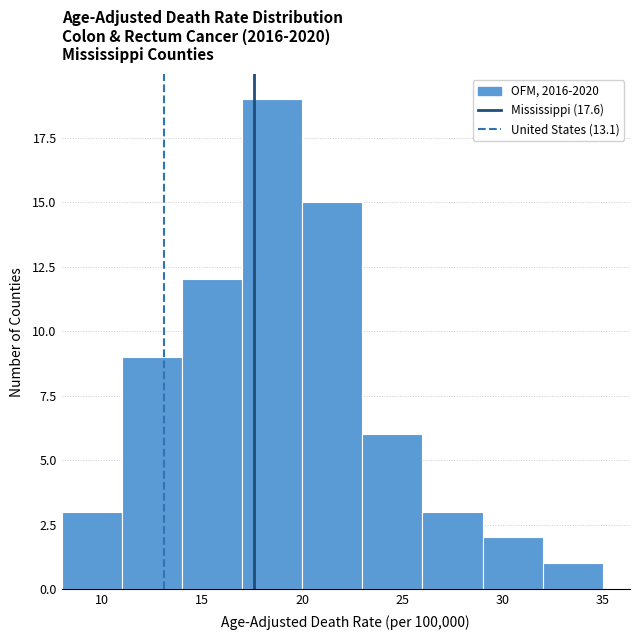

Reading left to right, transcribe this chart: for each bar, give the range it covers on the x-axis and its height. The values are not printed on the chart, so give them approximately, as read against the axis.

8 to 11: 3
11 to 14: 9
14 to 17: 12
17 to 20: 19
20 to 23: 15
23 to 26: 6
26 to 29: 3
29 to 32: 2
32 to 35: 1